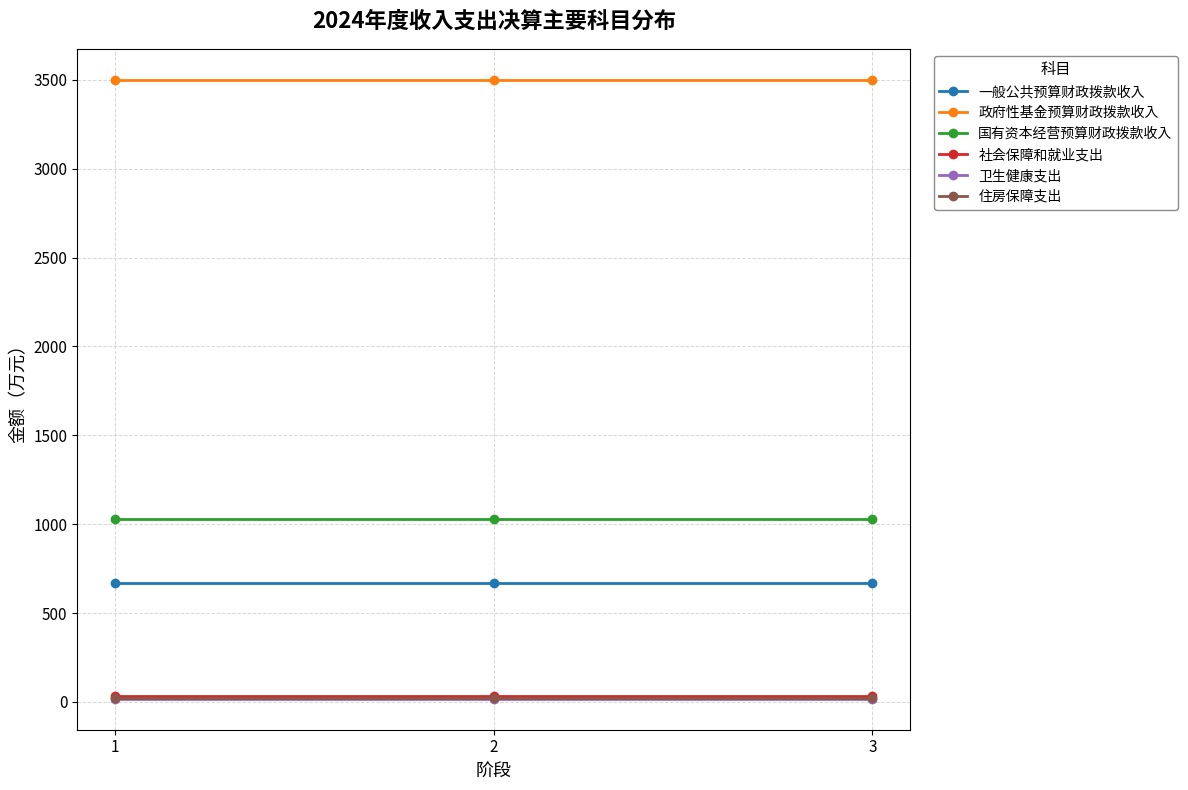

What is the greatest value displayed?

3500.0